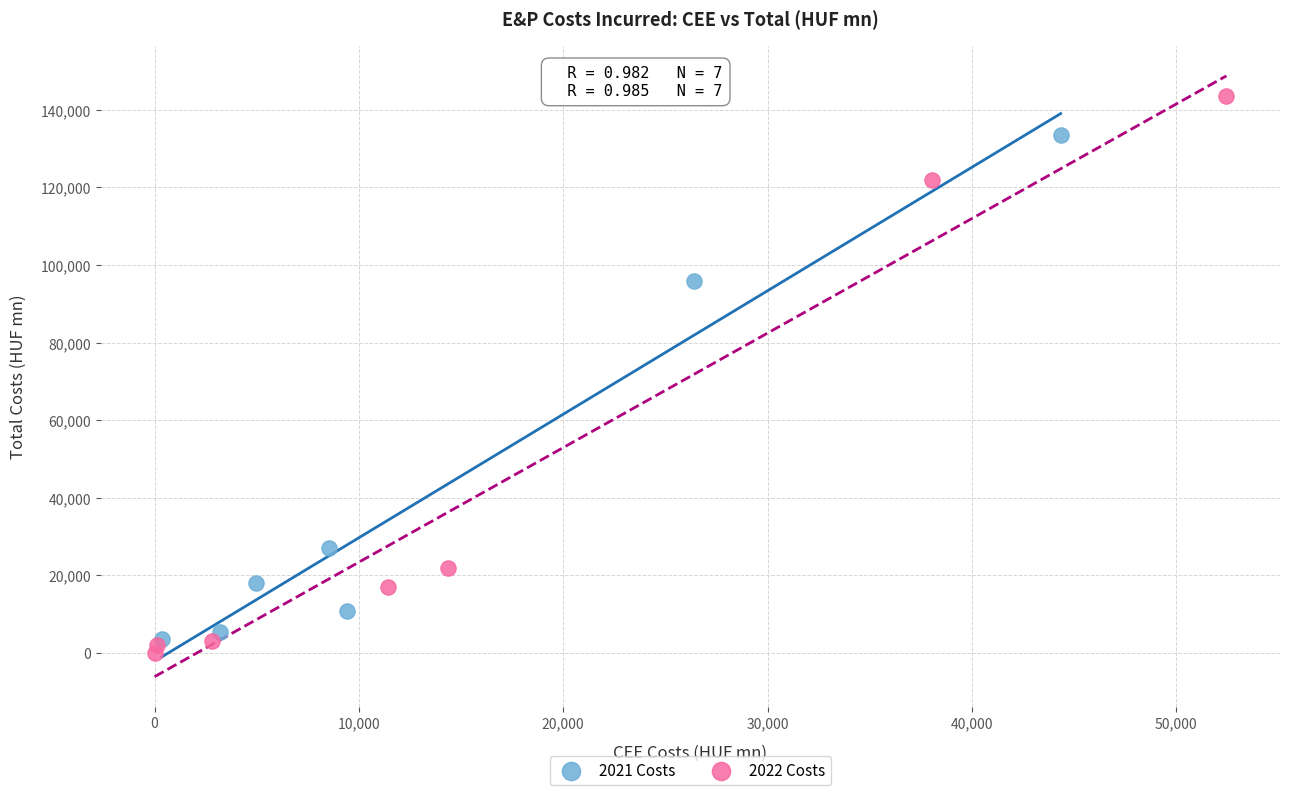

Which series reaches the maximum Y coordinate?

2022 Costs